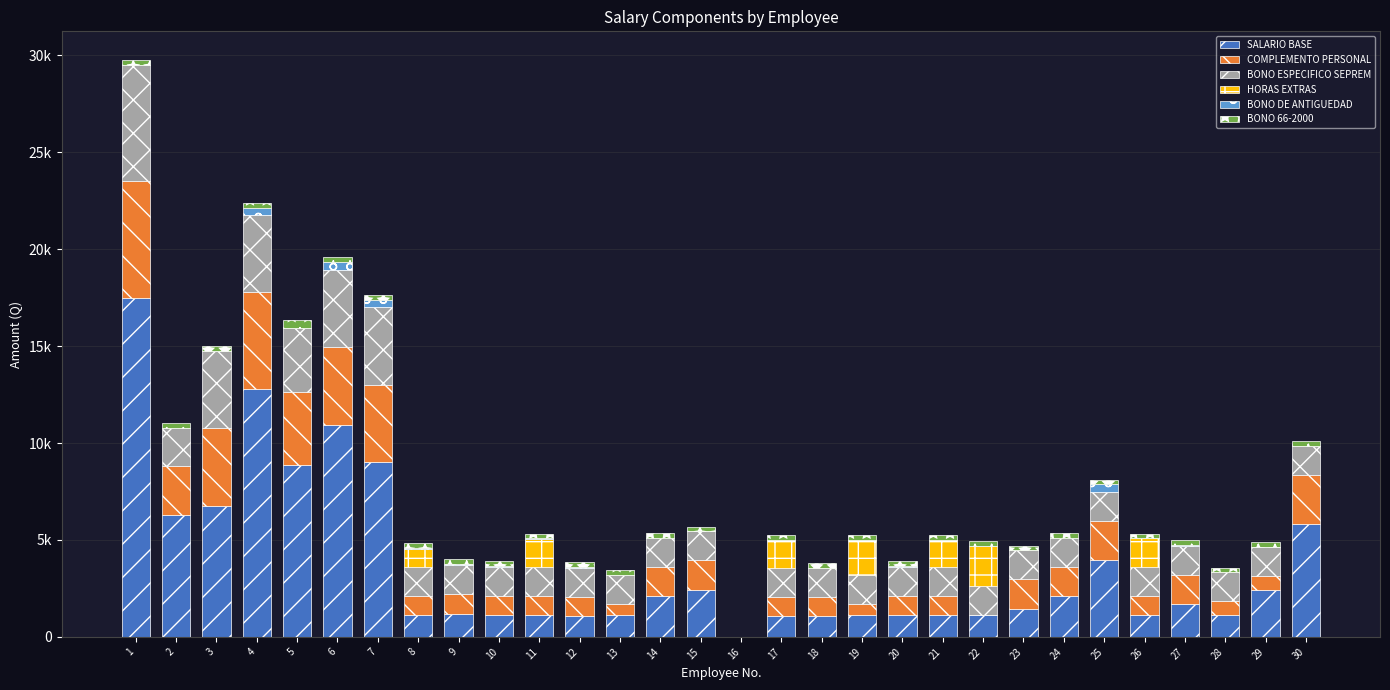

Which has a higher value, 5 or 11?

5